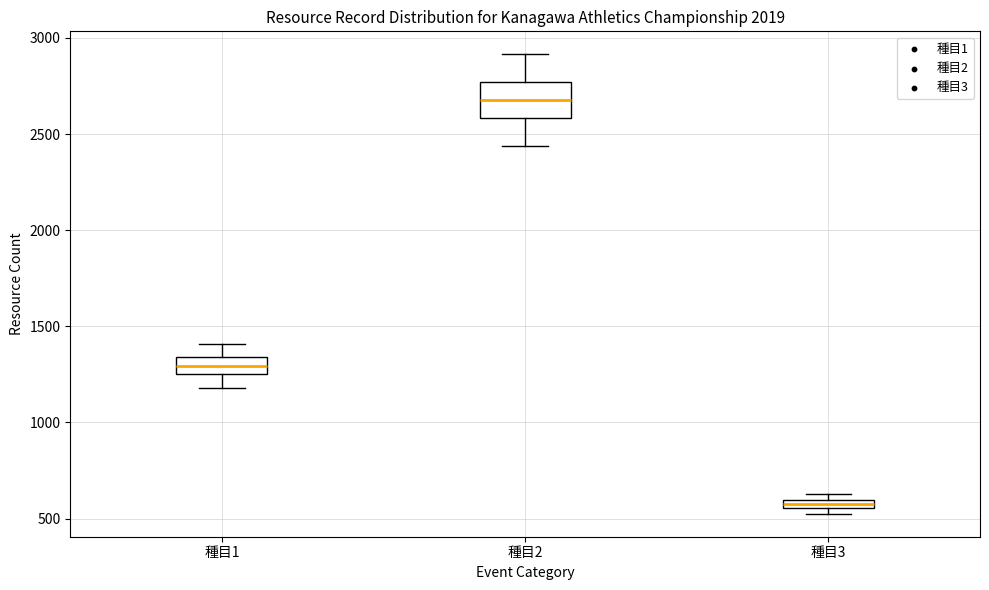

Which box is the tallest, from its lower edge to its upper edge?

種目2